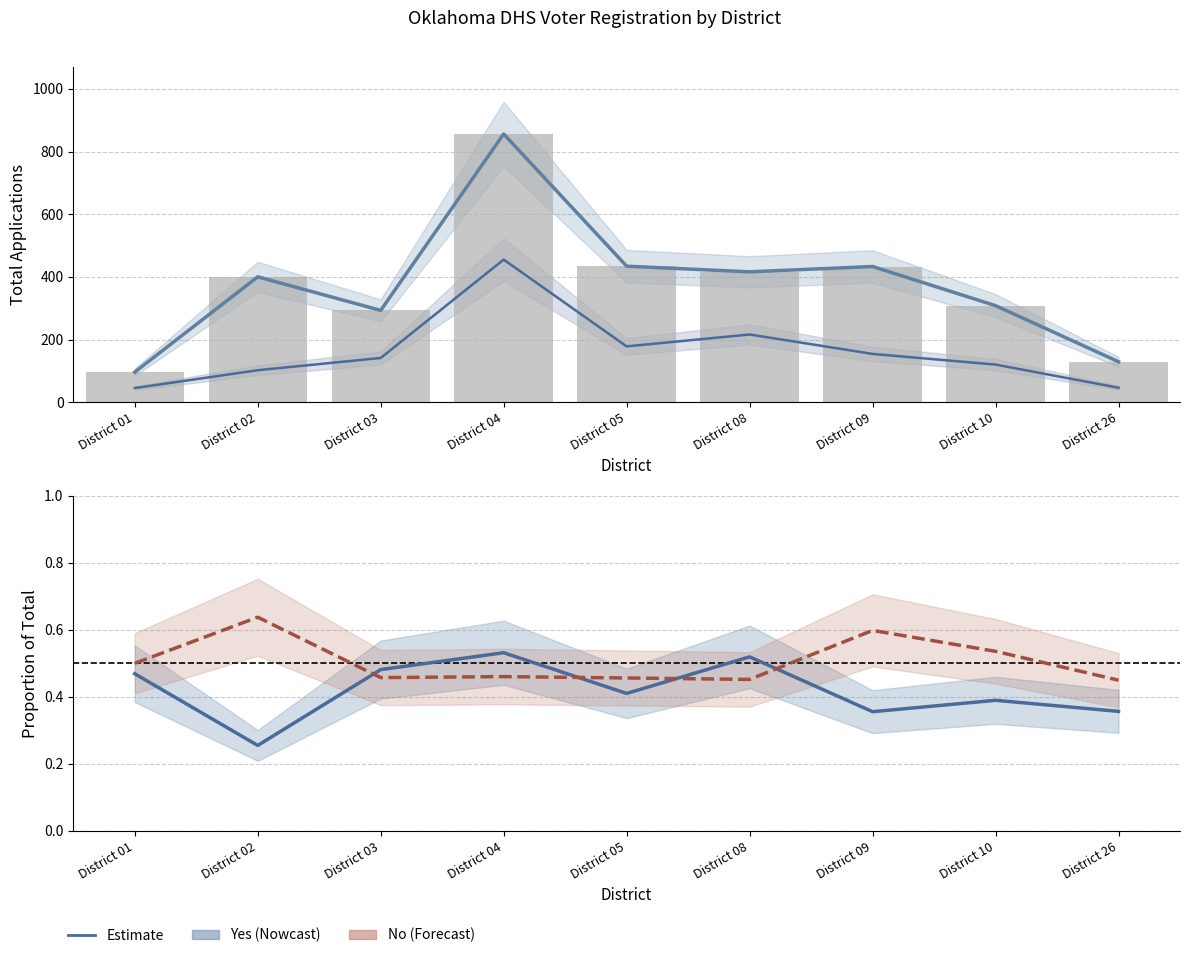

Reading left to right, extract all data points from this chart.

Total: District 01=96.0	District 02=400.0	District 03=293.0	District 04=856.0	District 05=434.0	District 08=416.0	District 09=433.0	District 10=308.0	District 26=129.0
Yes (combined): District 01=45.0	District 02=102.0	District 03=141.0	District 04=455.0	District 05=178.0	District 08=216.0	District 09=154.0	District 10=120.0	District 26=46.0
Total (bar): District 01=96.0	District 02=400.0	District 03=293.0	District 04=856.0	District 05=434.0	District 08=416.0	District 09=433.0	District 10=308.0	District 26=129.0
Yes ratio: District 01=0.5	District 02=0.3	District 03=0.5	District 04=0.5	District 05=0.4	District 08=0.5	District 09=0.4	District 10=0.4	District 26=0.4
No ratio: District 01=0.5	District 02=0.6	District 03=0.5	District 04=0.5	District 05=0.5	District 08=0.5	District 09=0.6	District 10=0.5	District 26=0.4